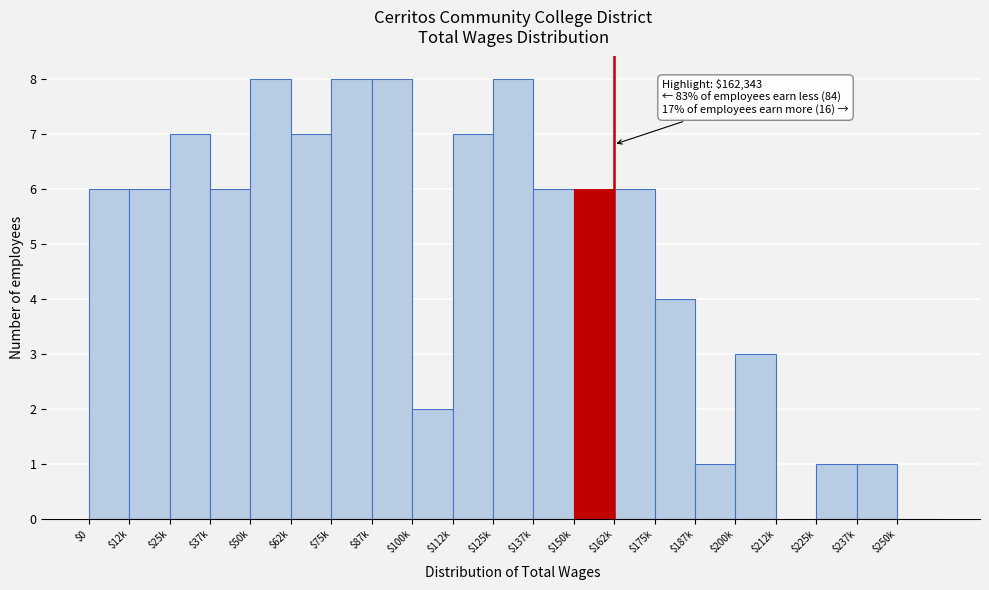

What is the maximum value shown in the chart?

8